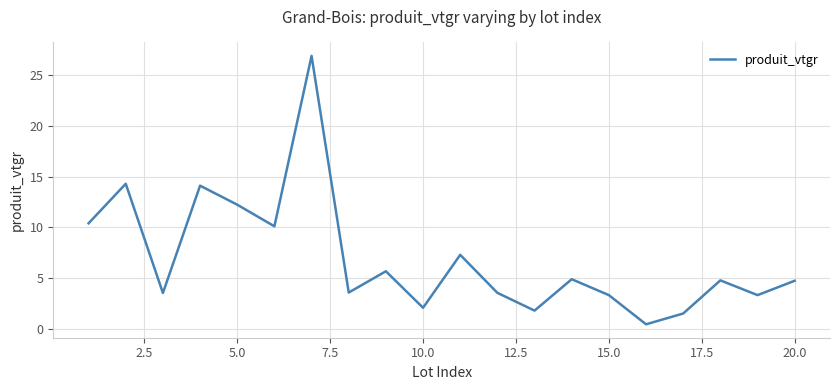

What is the greatest value displayed?

26.9